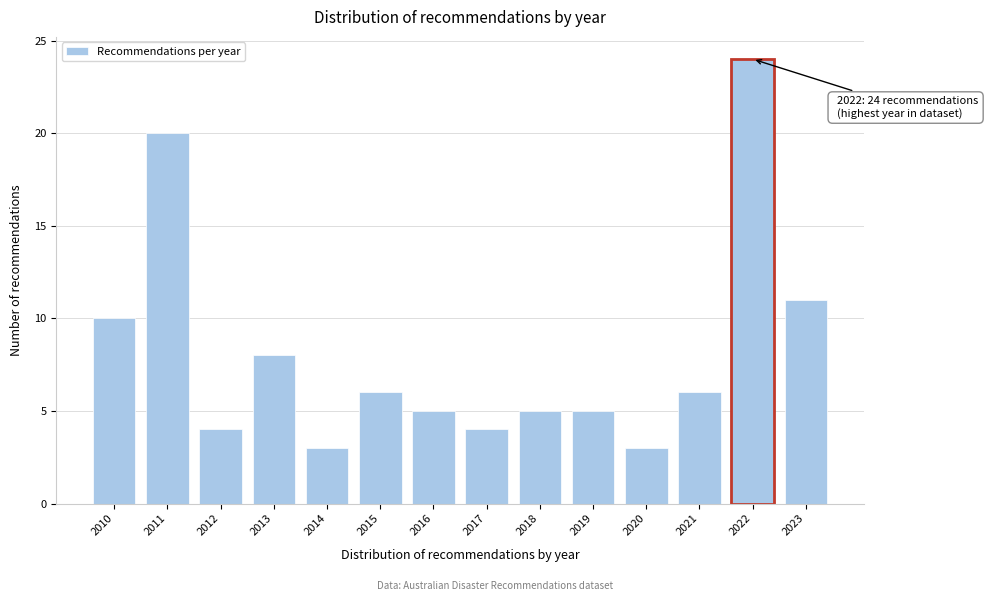

Reading left to right, list all the values displayed in this chart.

10	20	4	8	3	6	5	4	5	5	3	6	24	11